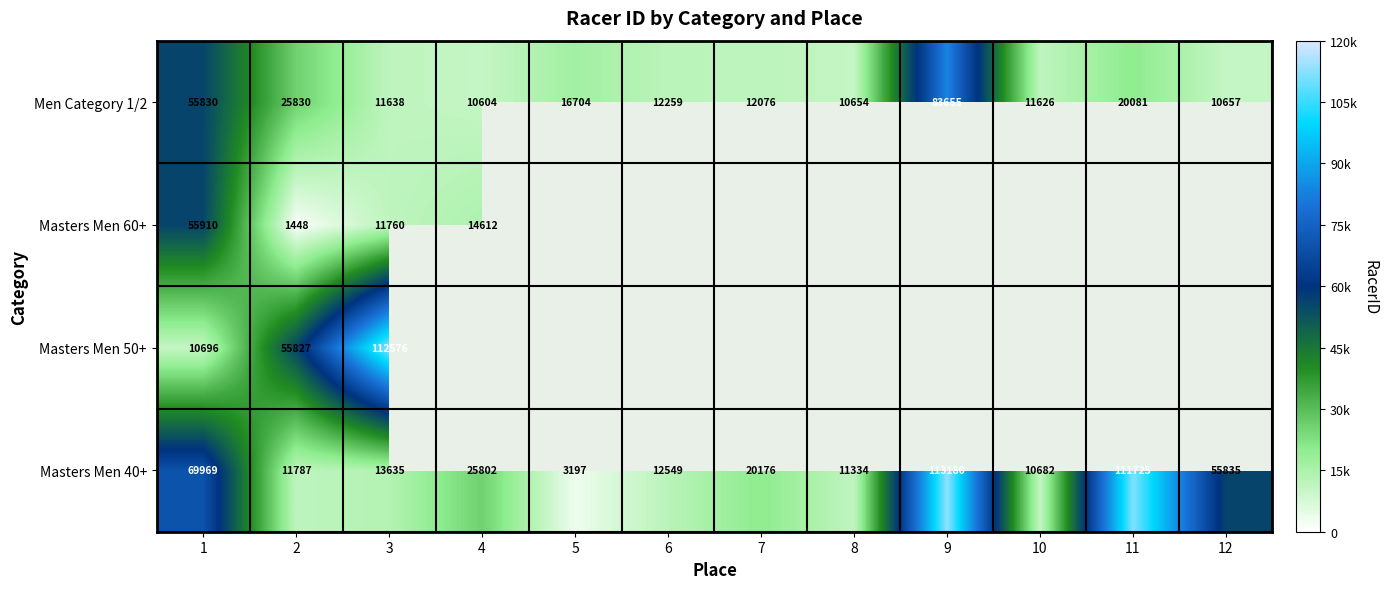

What is the difference between the maximum and minimum values in the Men Category 1/2 series?

73051